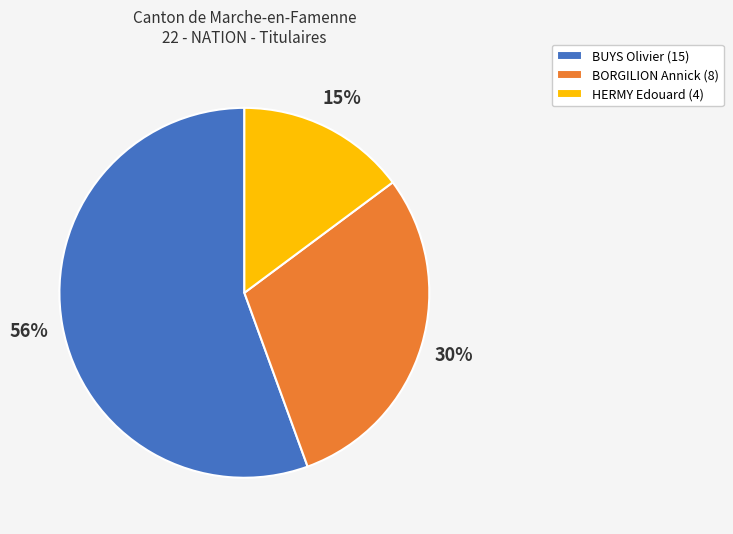

To the nearest percent, what portion does BORGILION Annick represent?

30%